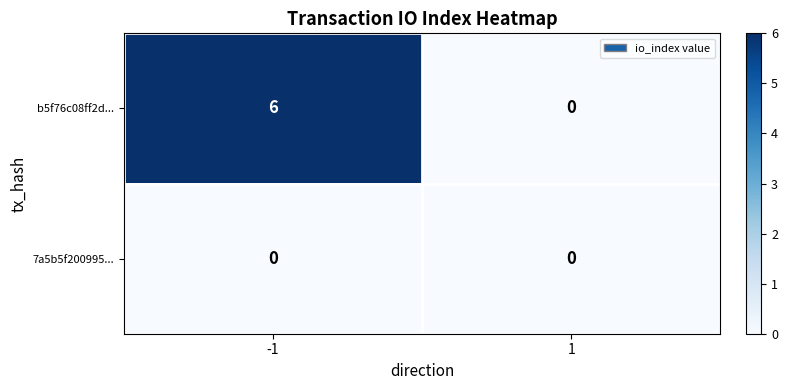

What is the total value across all series at -1?

6